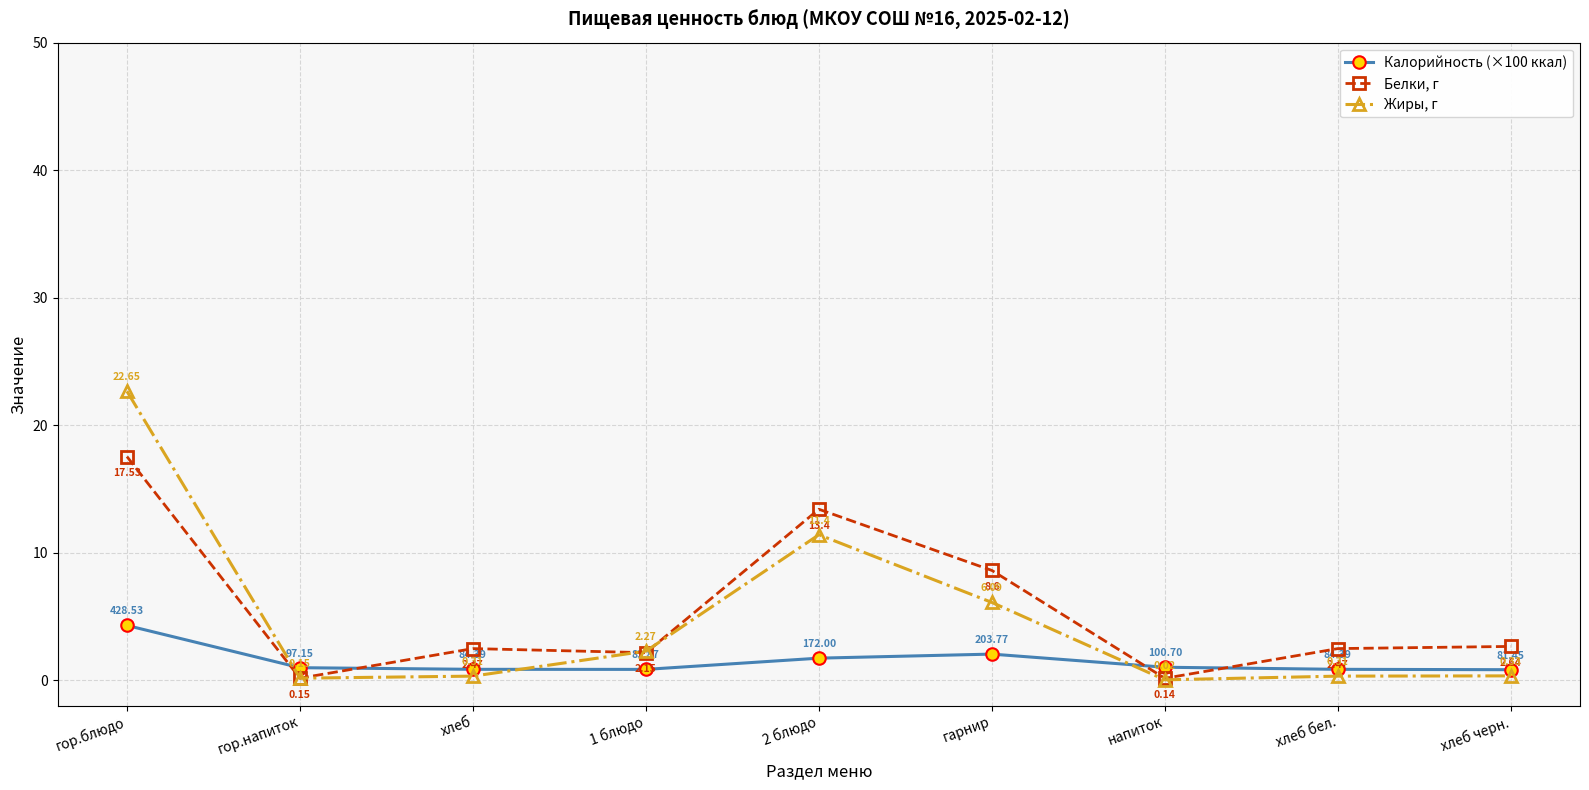

True or false: Калорийность (×100 ккал) has more than 1 points higher than both neighbors.

False